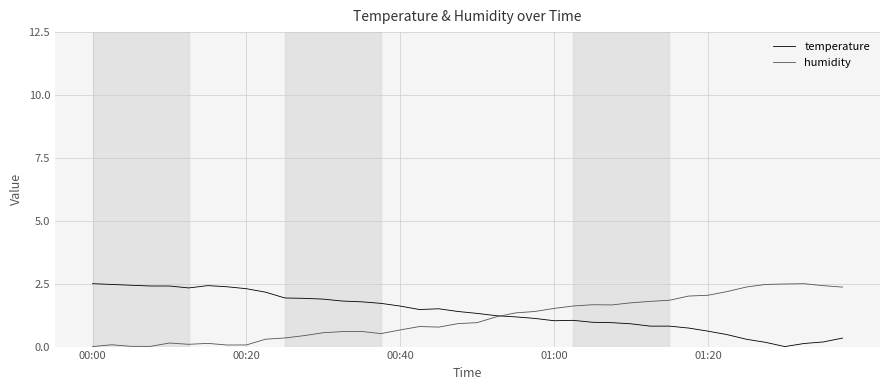

What is the average value of the humidity series?

1.1